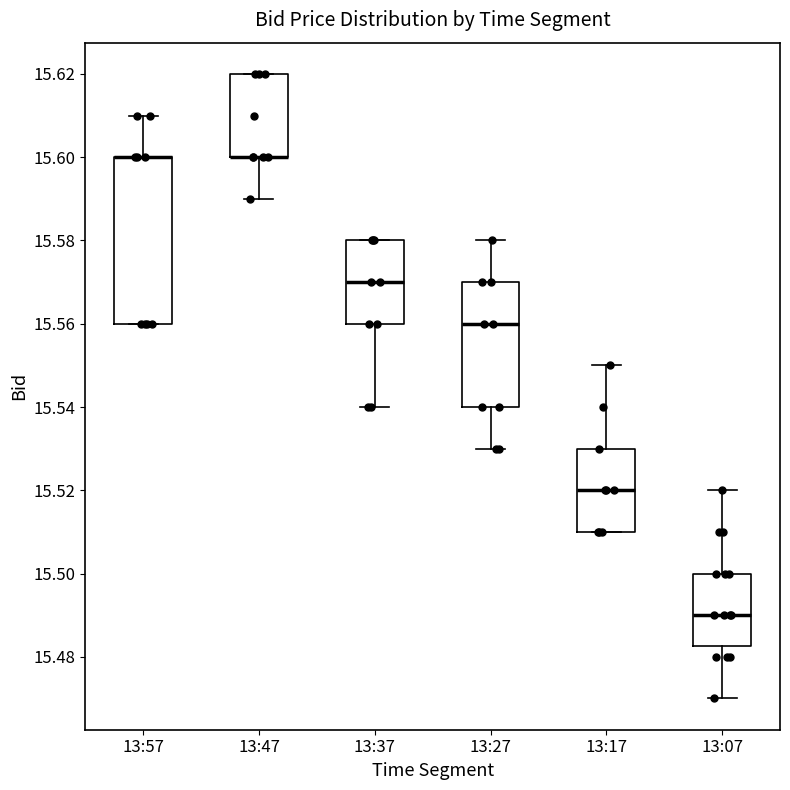

Reading left to right, read every box against the y-axis: the position of its median line, the range the box covers, and the ends of its whiskers. The values are not printed on the chart, so give them approximately, as read against the axis.

13:57: median 15.600 (drawn on the box's upper edge), box 15.560 to 15.600, whiskers 15.560 to 15.610
13:47: median 15.600 (drawn on the box's lower edge), box 15.600 to 15.620, whiskers 15.590 to 15.620
13:37: median 15.570, box 15.560 to 15.580, whiskers 15.540 to 15.580
13:27: median 15.560, box 15.540 to 15.570, whiskers 15.530 to 15.580
13:17: median 15.520, box 15.510 to 15.530, whiskers 15.510 to 15.550
13:07: median 15.490, box 15.482 to 15.500, whiskers 15.470 to 15.520